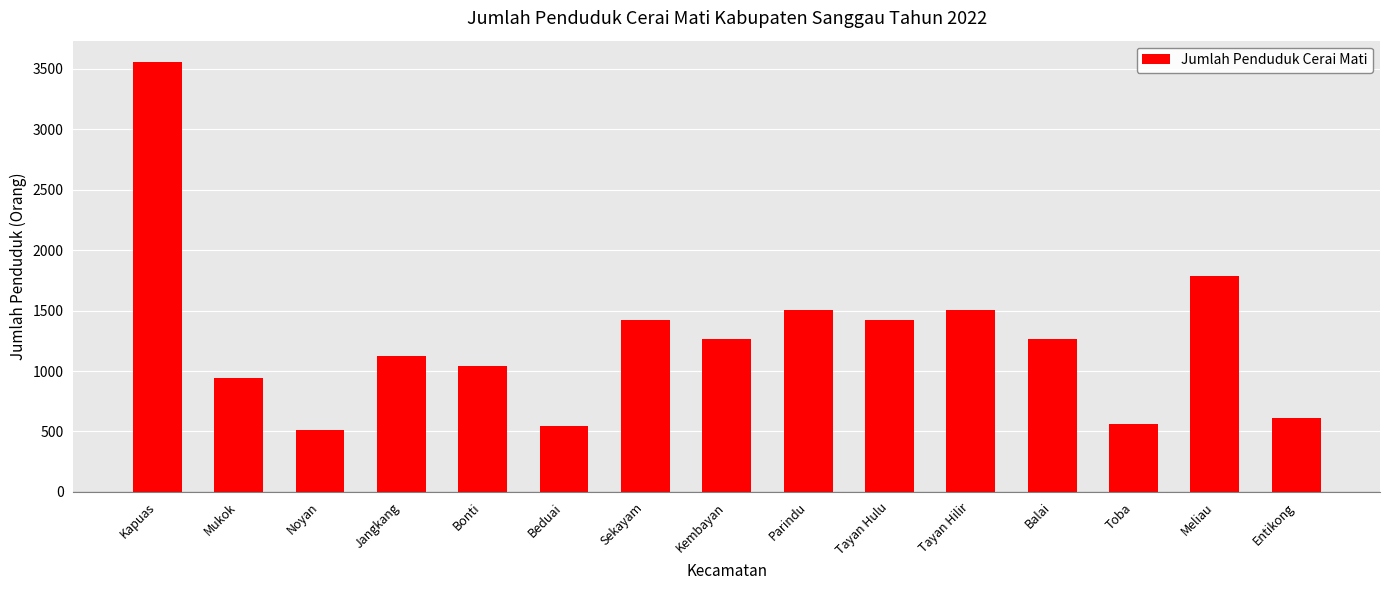

How many values are below 1261?

7